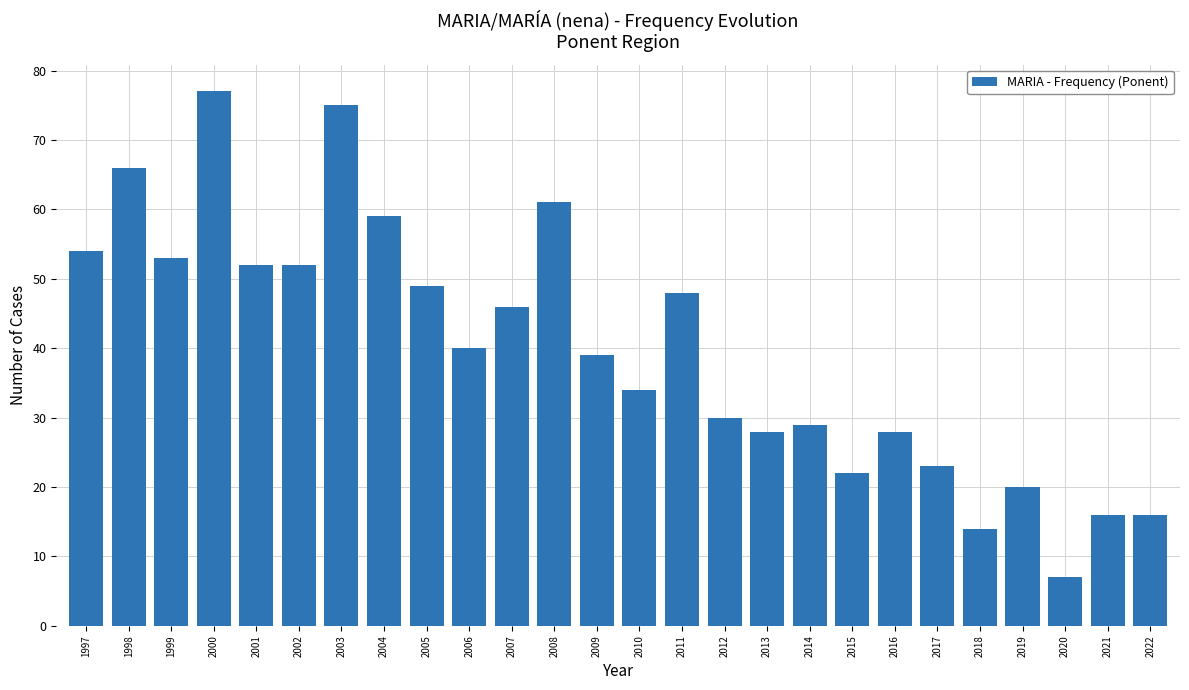

Which category has the lowest value across all series?

2020